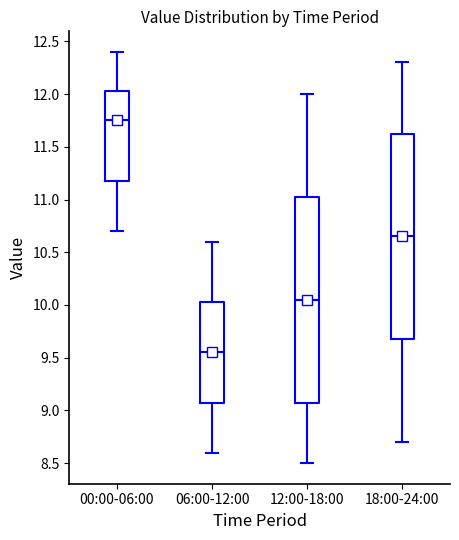

Which box's median line is the highest?

00:00-06:00